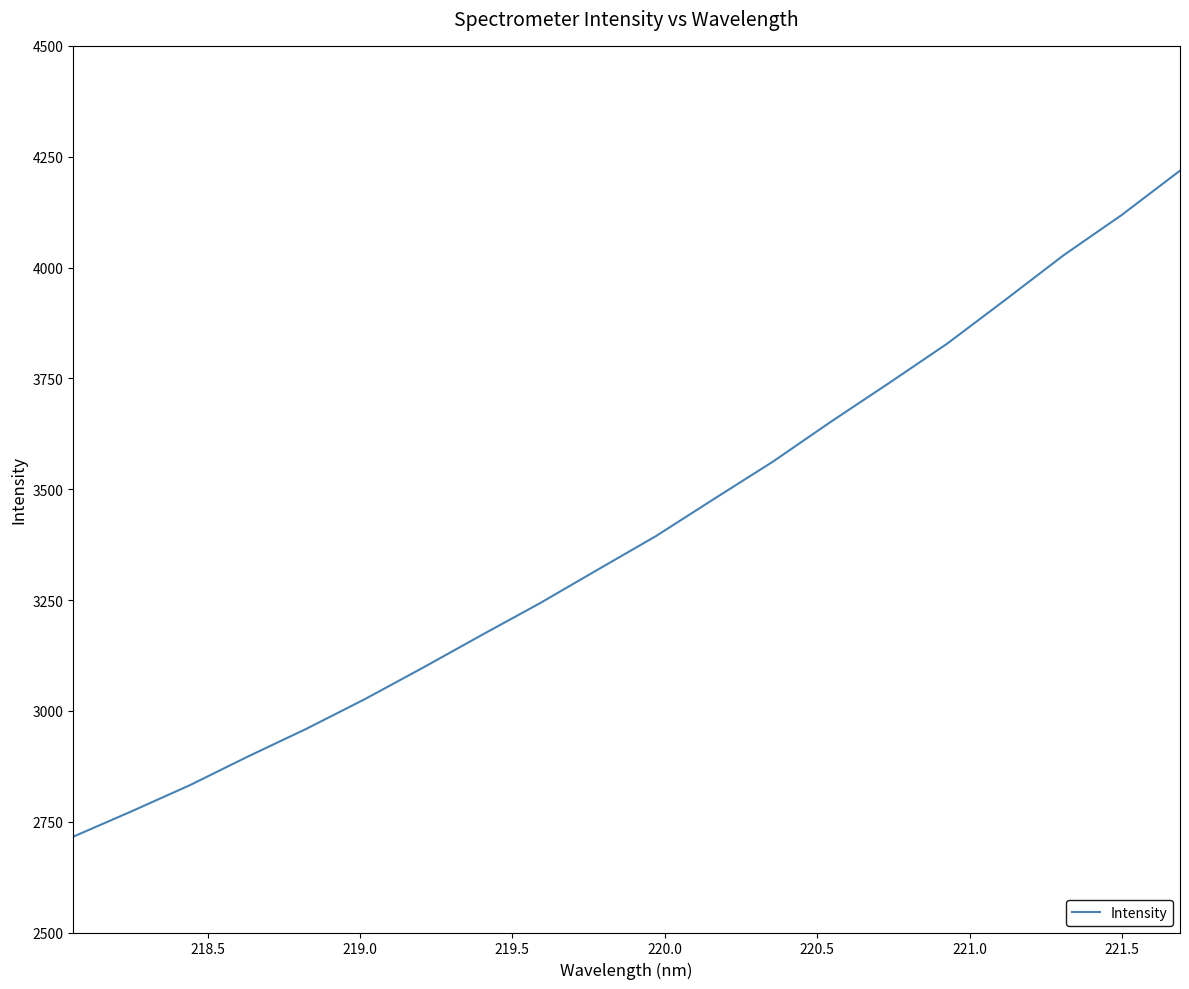

What is the difference between the maximum and minimum values?

1502.4